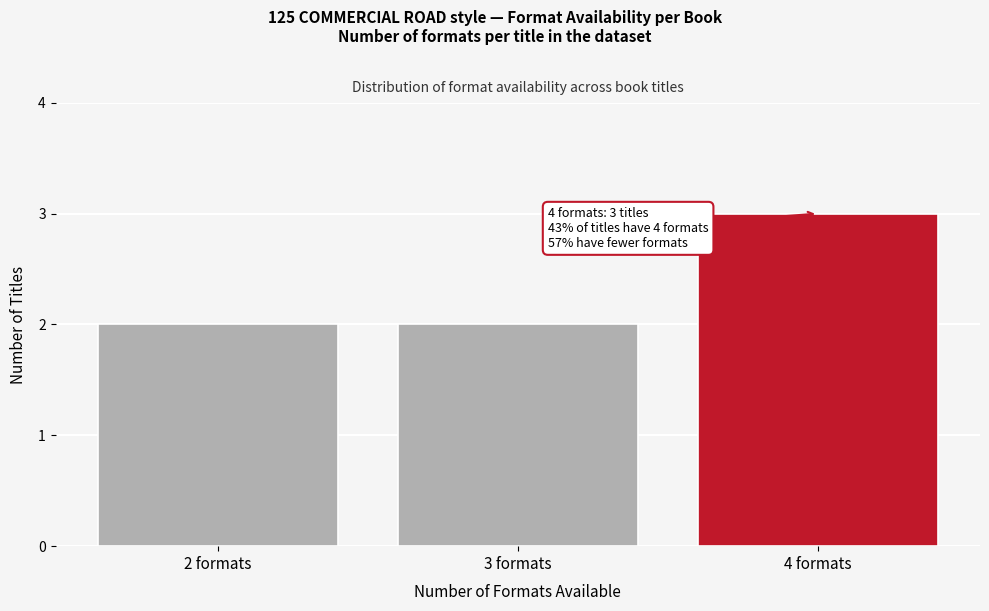

Reading left to right, list all the values displayed in this chart.

2	2	3